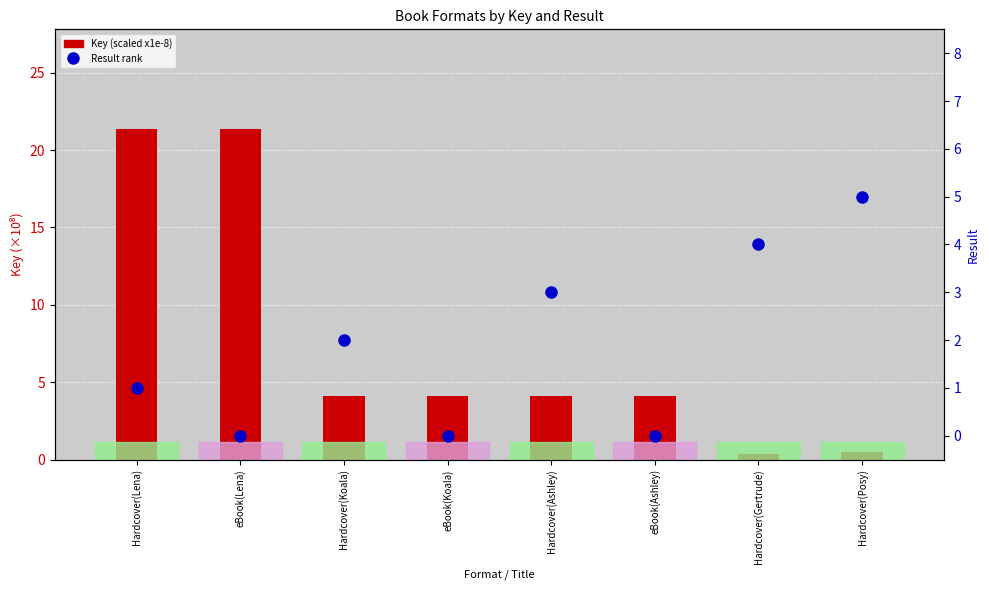

Reading left to right, extract all data points from this chart.

Key (scaled x1e-8): Hardcover(Lena)=21.4	eBook(Lena)=21.4	Hardcover(Koala)=4.1	eBook(Koala)=4.1	Hardcover(Ashley)=4.1	eBook(Ashley)=4.1	Hardcover(Gertrude)=0.4	Hardcover(Posy)=0.5
Result rank: Hardcover(Lena)=1.0	eBook(Lena)=0.0	Hardcover(Koala)=2.0	eBook(Koala)=0.0	Hardcover(Ashley)=3.0	eBook(Ashley)=0.0	Hardcover(Gertrude)=4.0	Hardcover(Posy)=5.0